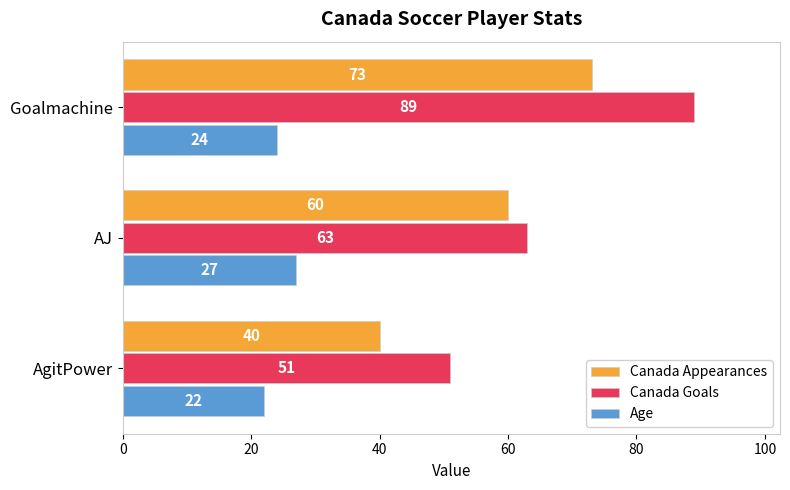

Which series has the largest range (max minus min)?

Canada Goals